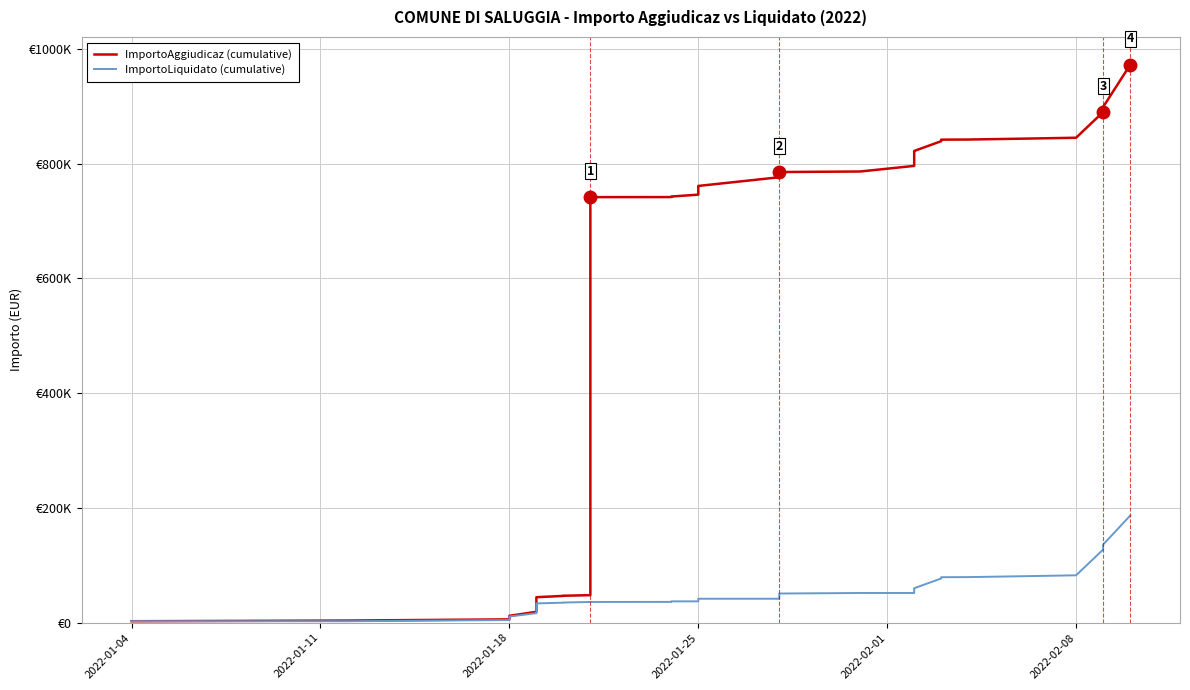

What is the difference between the maximum and minimum values in the ImportoLiquidato (cumulative) series?

183833.4